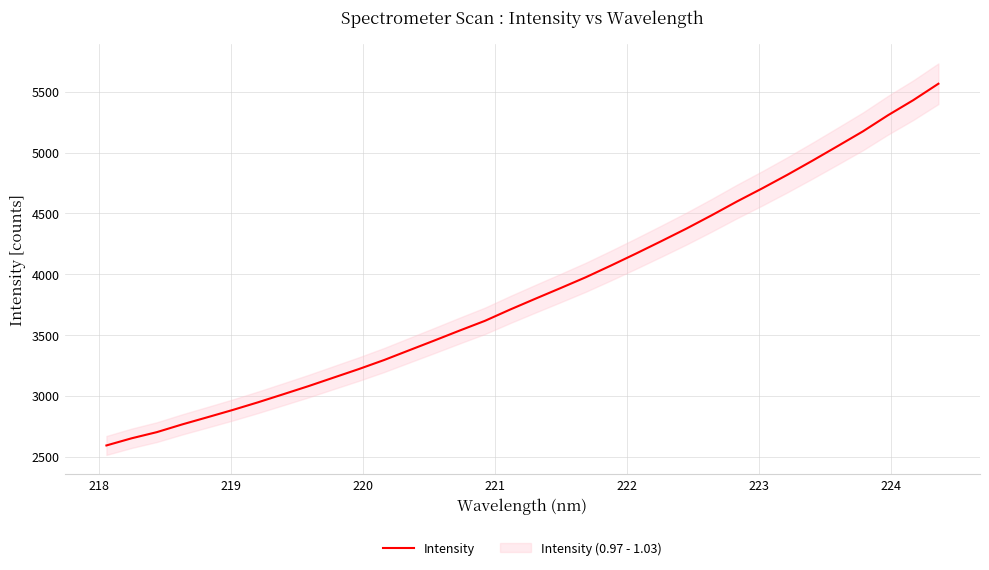

What is the maximum value for Intensity?

5565.1